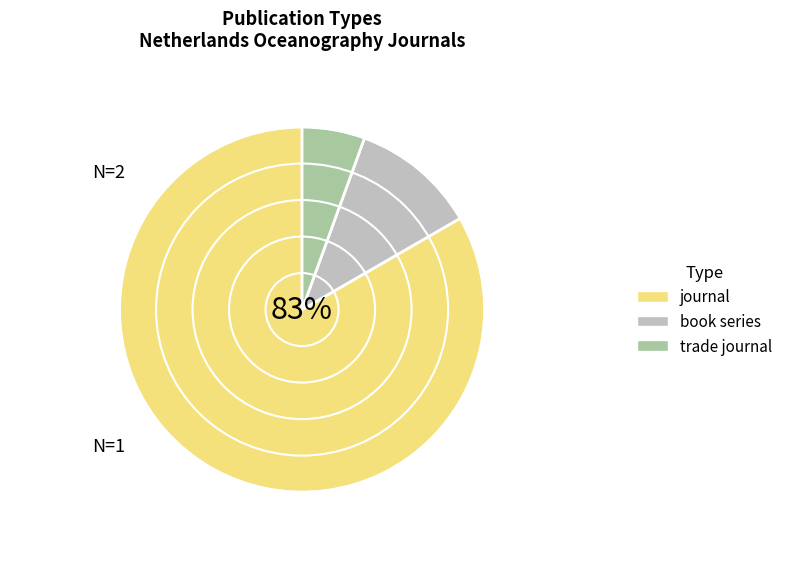

What is the majority slice?

journal